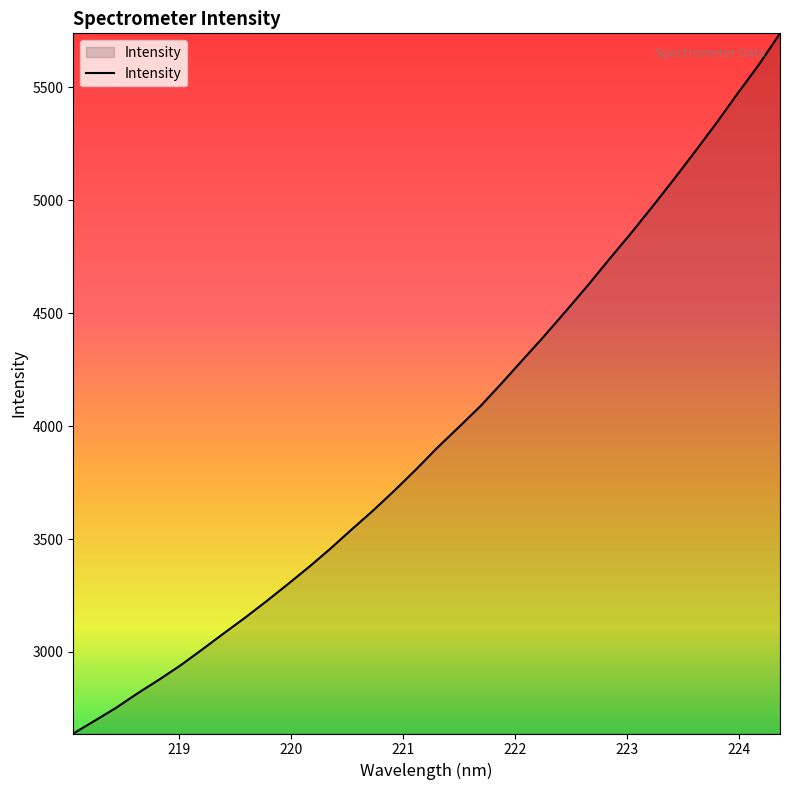

What is the difference between the maximum and minimum values?

3100.8